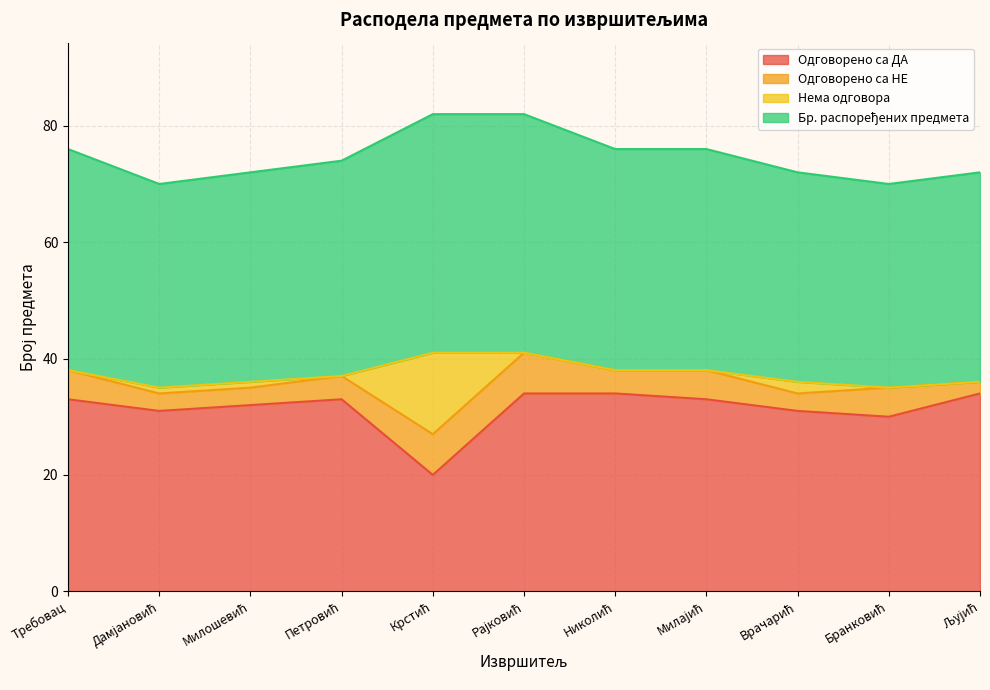

What is the total value across all series at Требовац?

76